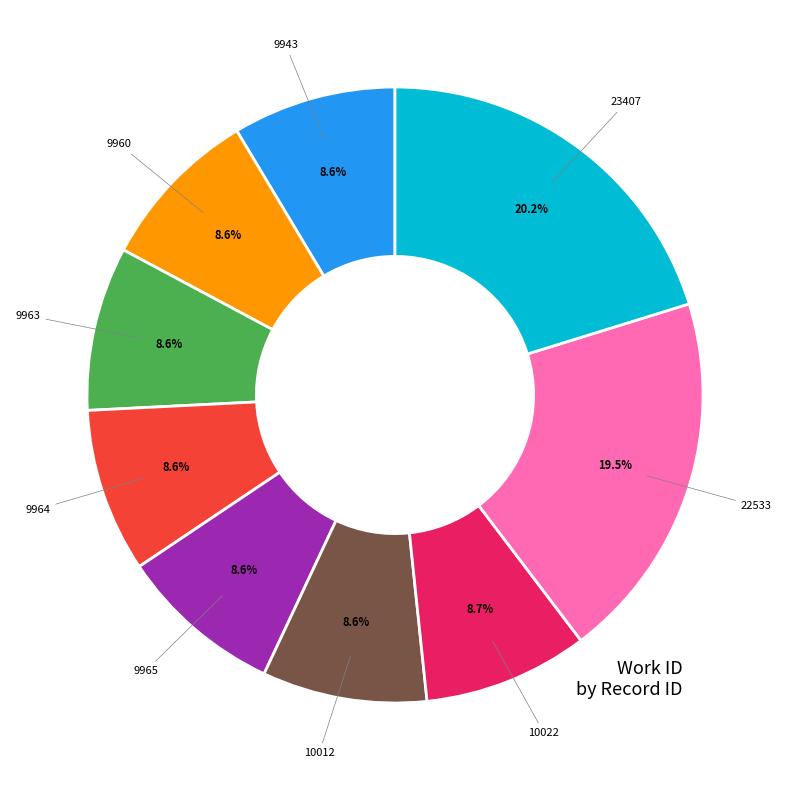

Is there any slice that represents more than half of the pie?

No